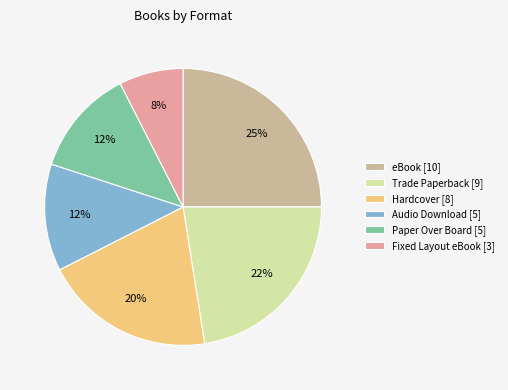

Which category has the biggest portion of the pie?

eBook